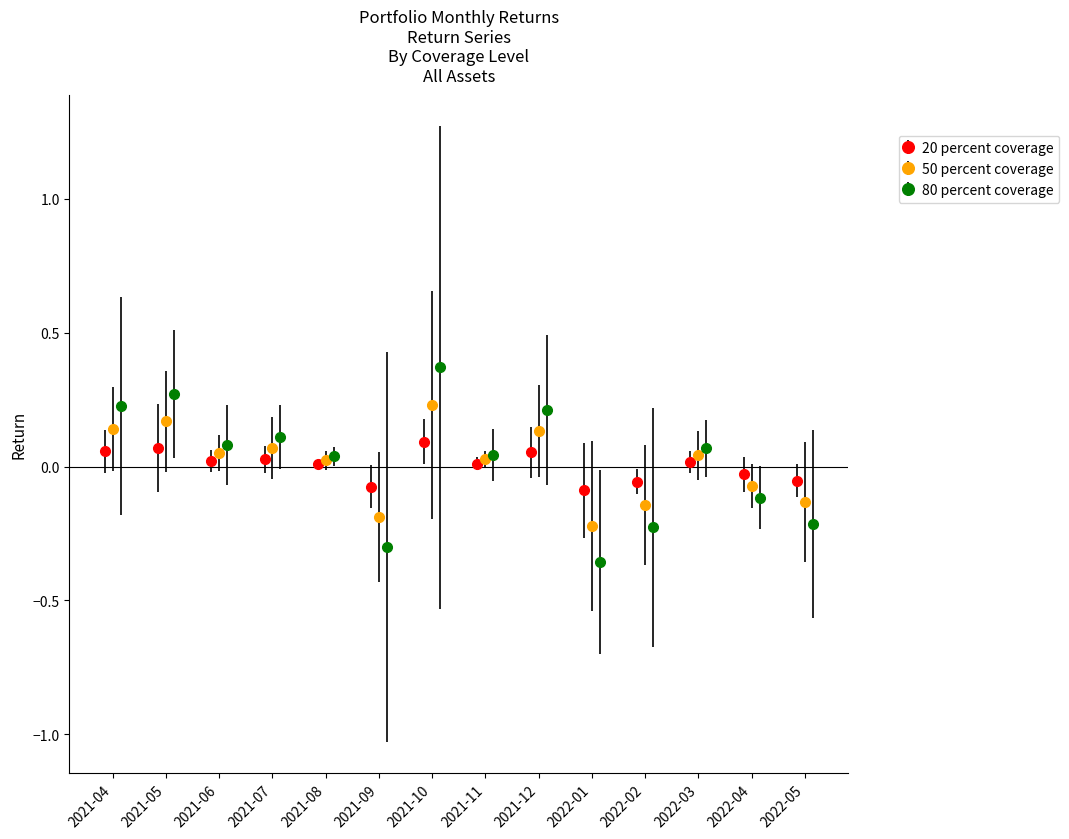

What are all the series names shown in the legend?

20 percent coverage, 50 percent coverage, 80 percent coverage